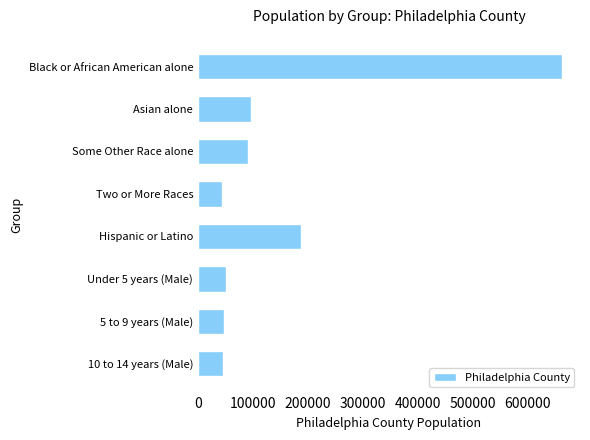

Does the chart contain any negative values?

No